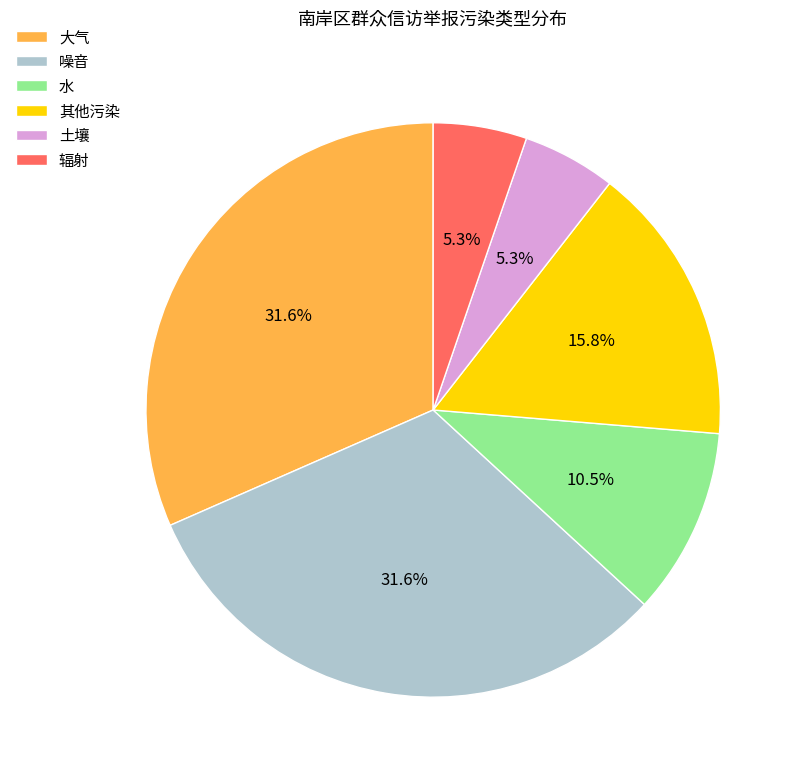

How many slices are in this pie chart?

6